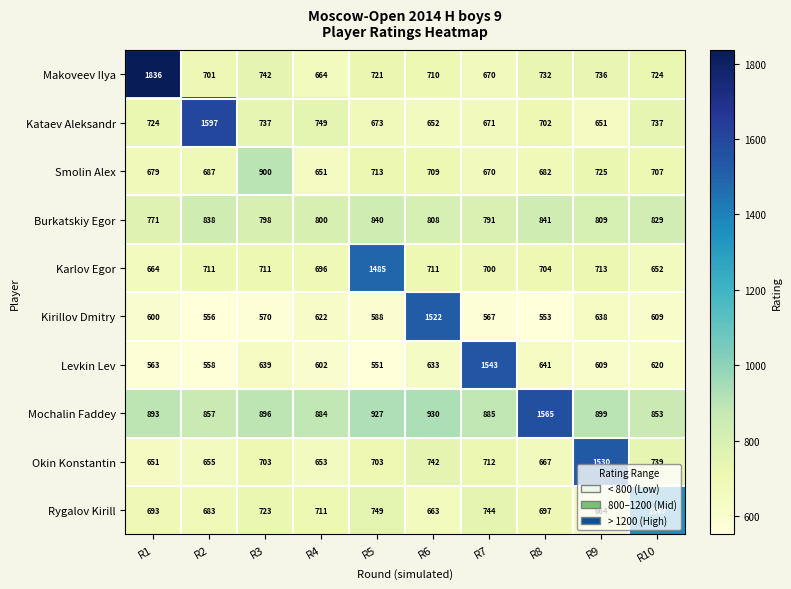

What is the total value across all series at R5?

7950